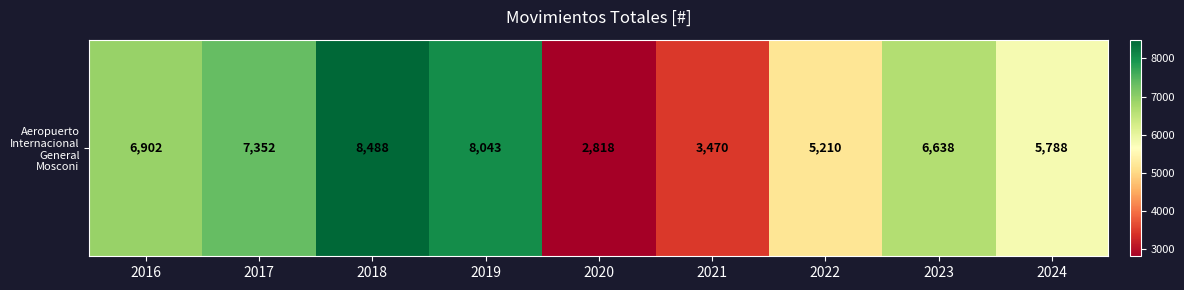

Is it true that the value at 2018 is 13524?

False